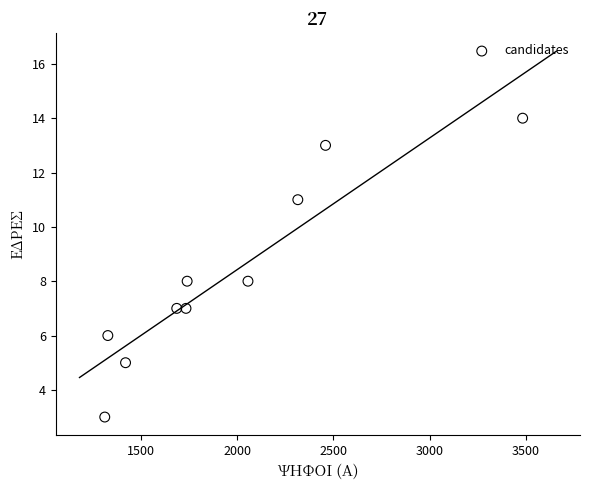

What is the range of Y values (max minus min)?

11